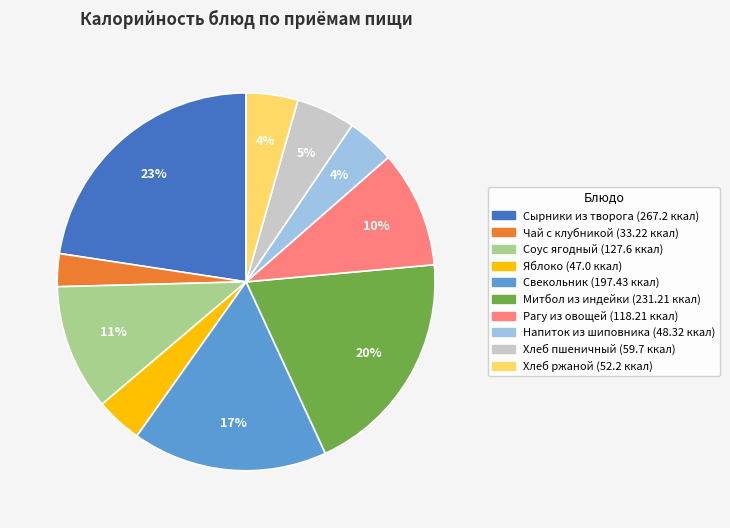

To the nearest percent, what is the difference between the largest and smallest slice percentages?

20%